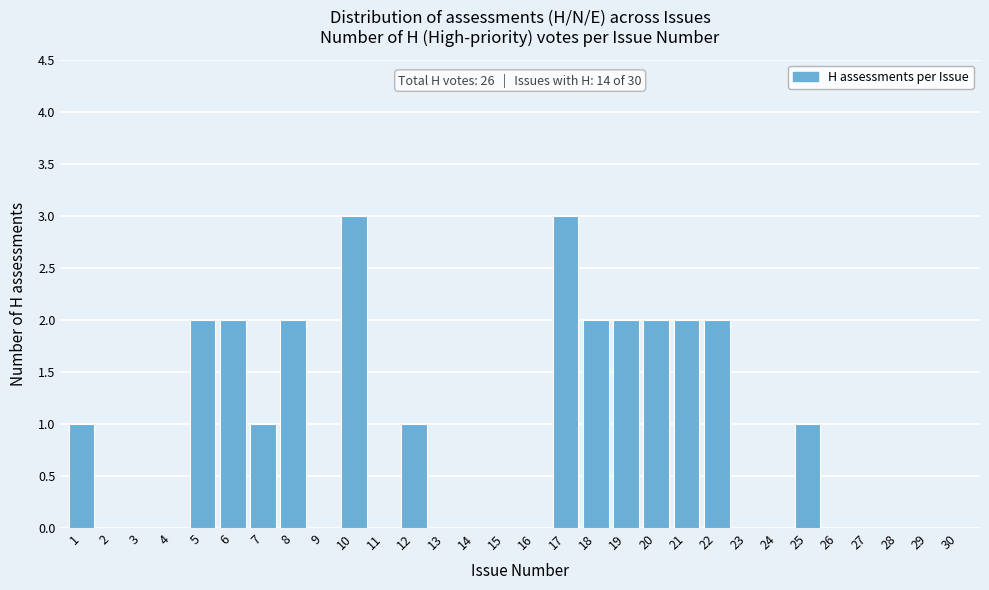

Reading left to right, list all the values displayed in this chart.

1=1	2=0	3=0	4=0	5=2	6=2	7=1	8=2	9=0	10=3	11=0	12=1	13=0	14=0	15=0	16=0	17=3	18=2	19=2	20=2	21=2	22=2	23=0	24=0	25=1	26=0	27=0	28=0	29=0	30=0